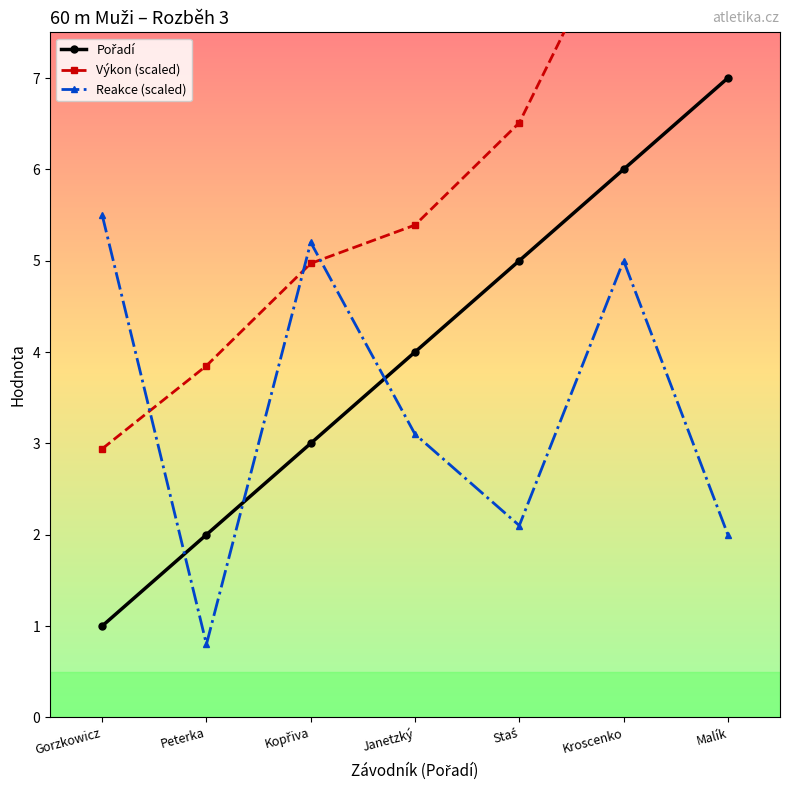

What are all the series names shown in the legend?

Pořadí, Výkon (scaled), Reakce (scaled)